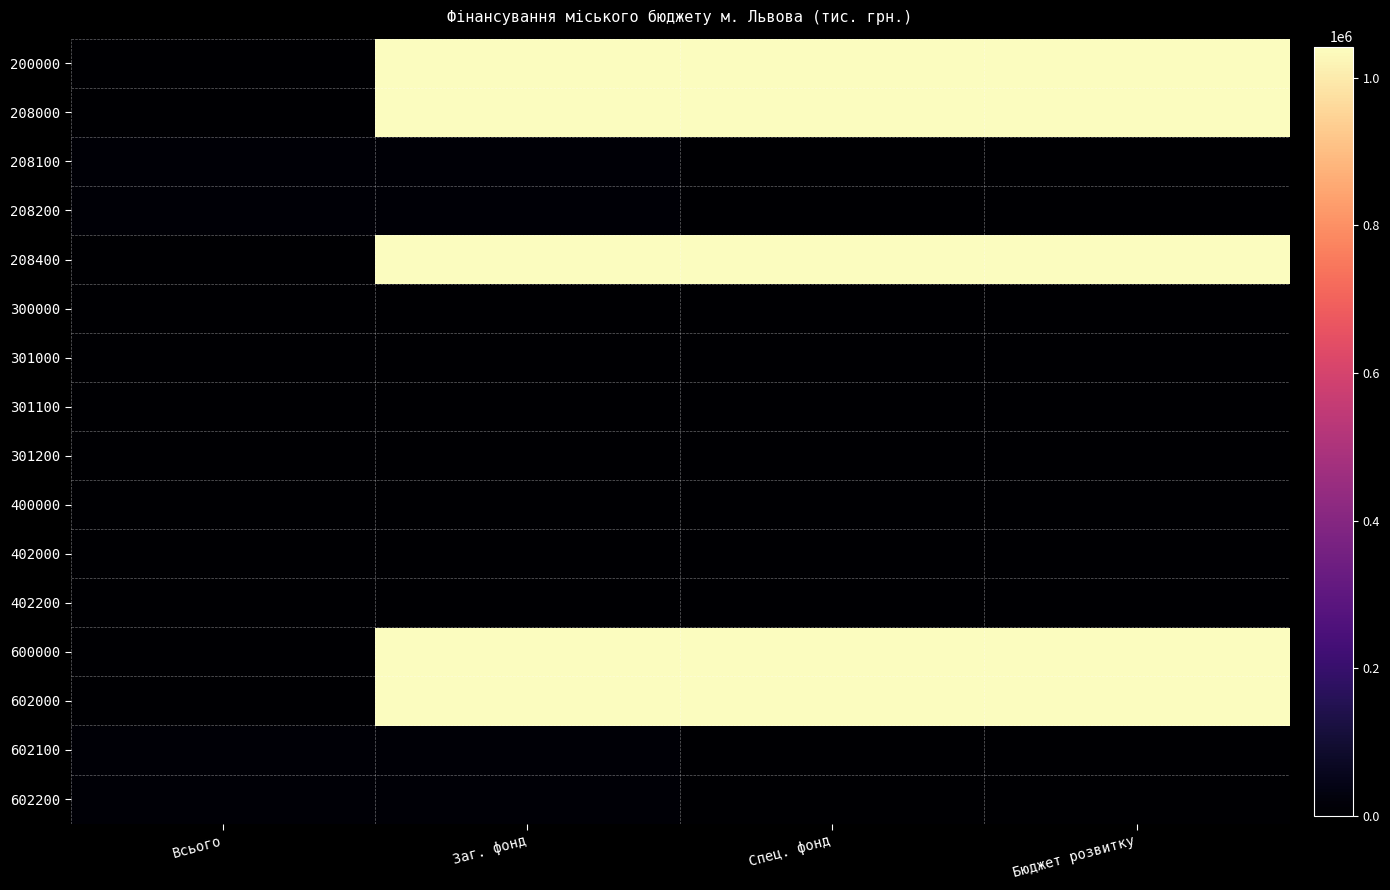

Count the number of data series in this chart.

16